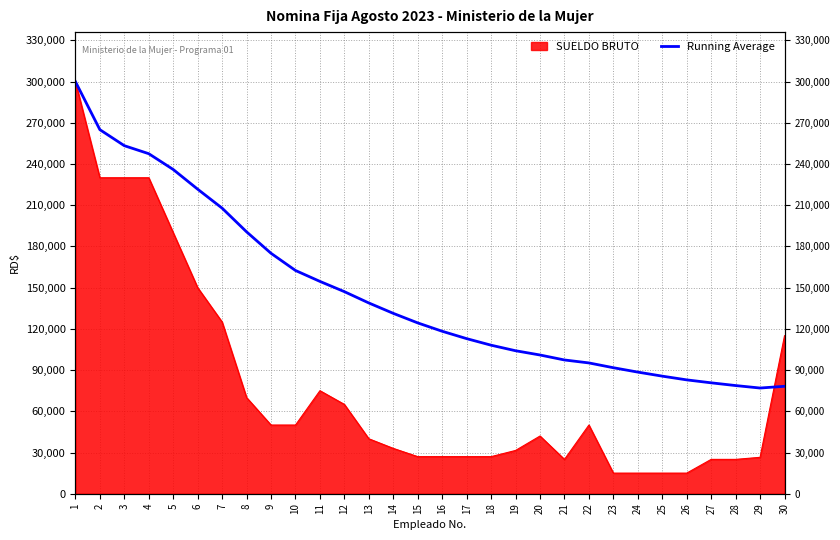

Reading left to right, list all the values displayed in this chart.

300000.0	265000.0	253333.3	247500.0	236000.0	221666.7	207857.1	190625.0	175000.0	162500.0	154545.5	147083.3	138846.2	131285.7	124333.3	118250.0	112882.4	108111.1	104078.9	100975.0	97357.1	95204.5	91717.4	88520.8	85580.0	82865.4	80722.2	78732.1	76931.0	78200.0